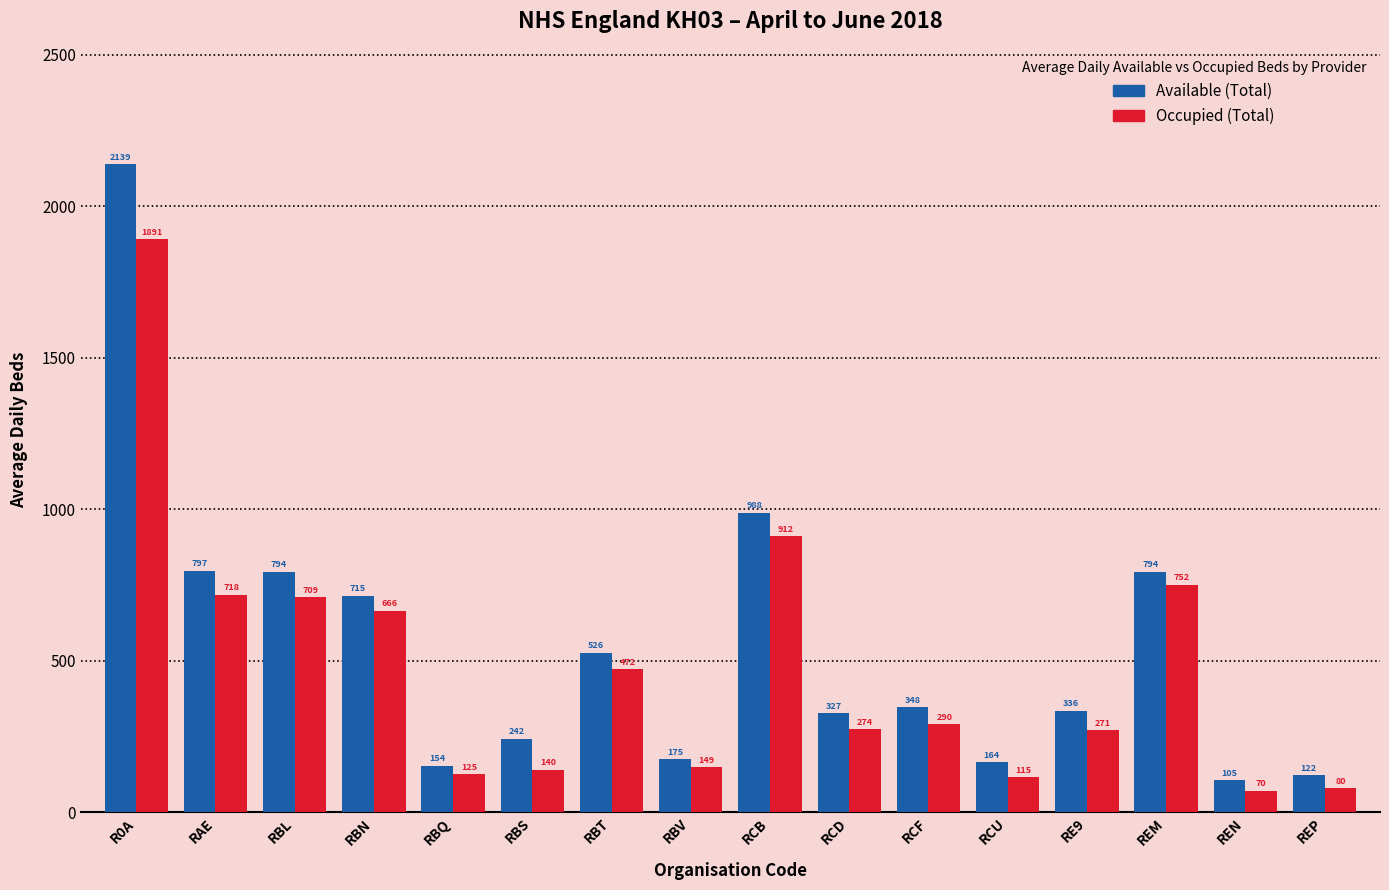

What is the sum of the Available (Total) values at RE9 and REM?

1129.9